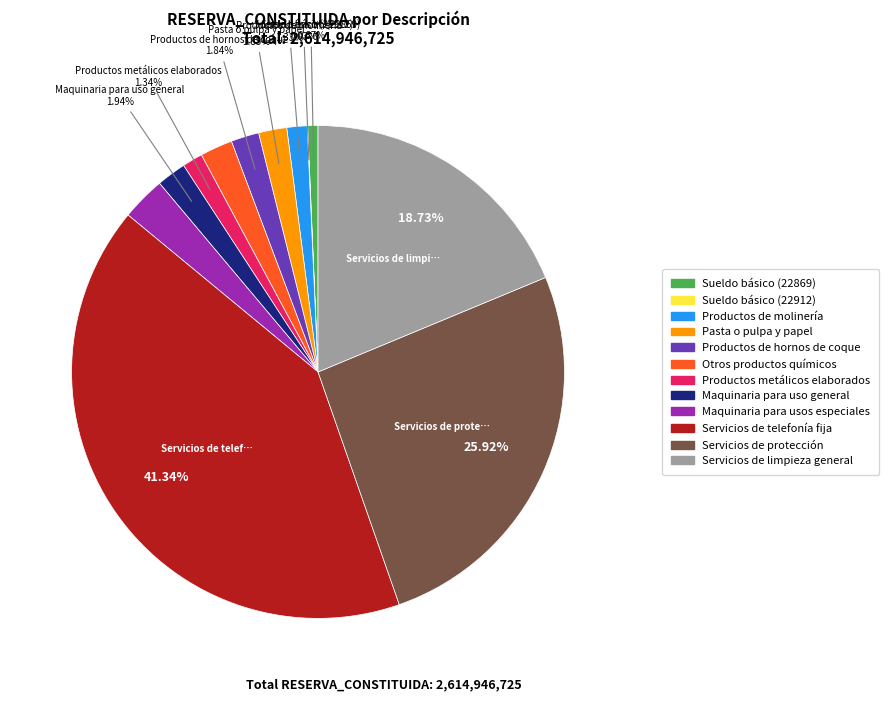

To the nearest percent, what is the difference between the Pasta o pulpa y papel and Servicios de telefonía fija slice percentages?

39%